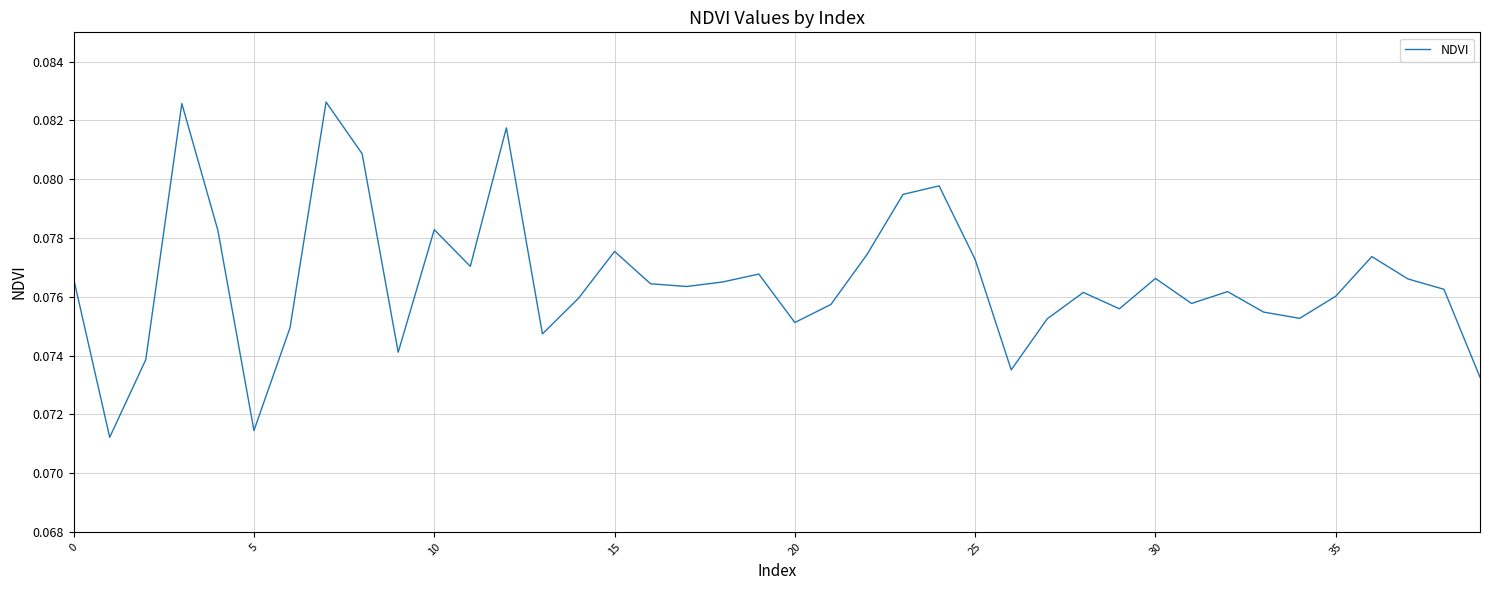

Is it true that the value at 0 is 0.0?

False